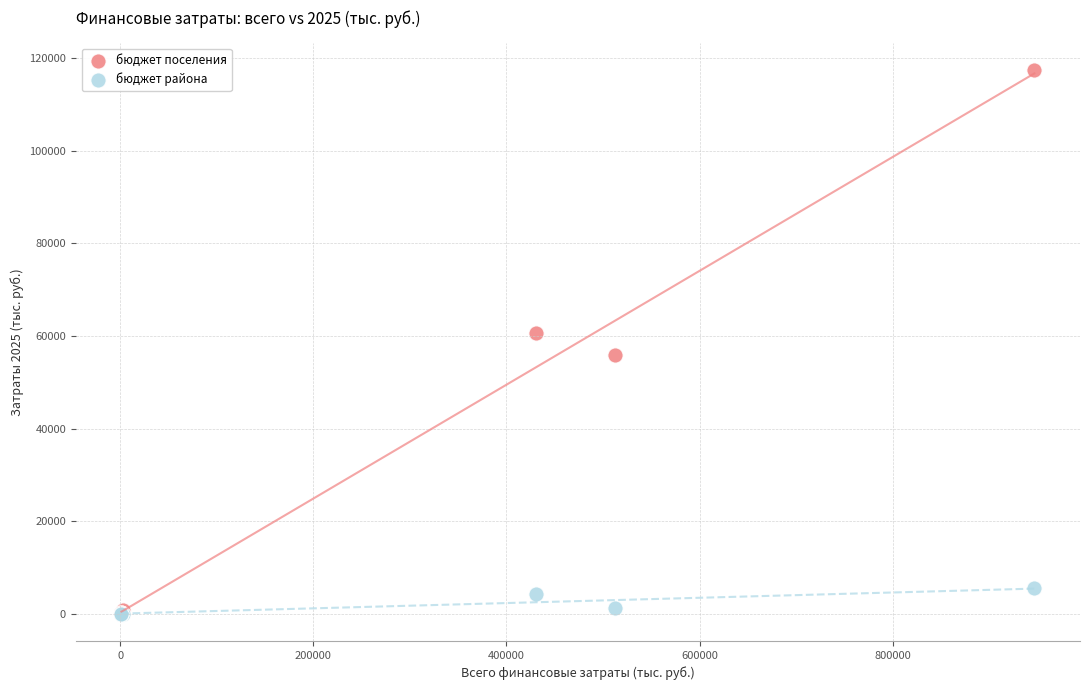

Which series reaches the maximum Y coordinate?

бюджет поселения